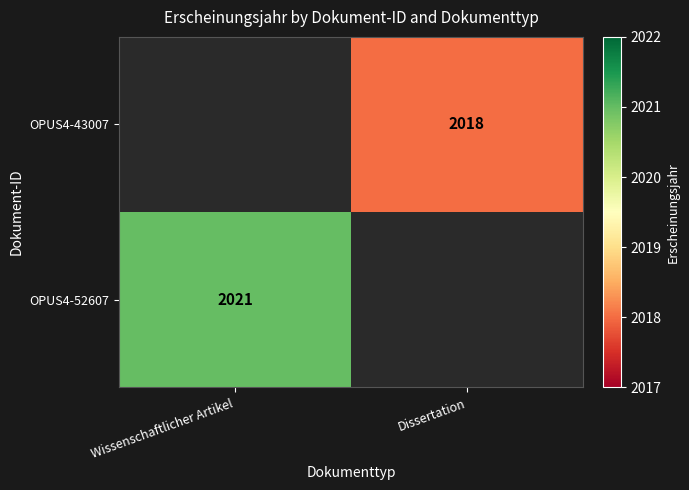

The value of OPUS4-43007 at Dissertation is 3420. True or false?

False